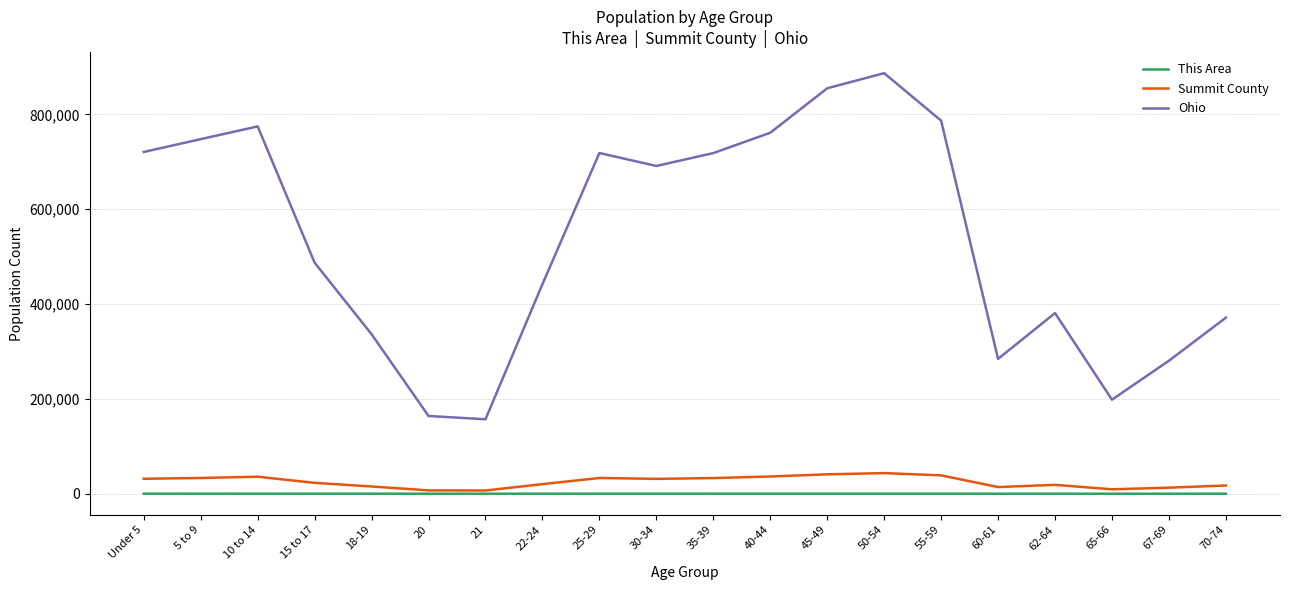

What is the total value across all series at 70-74?

388748